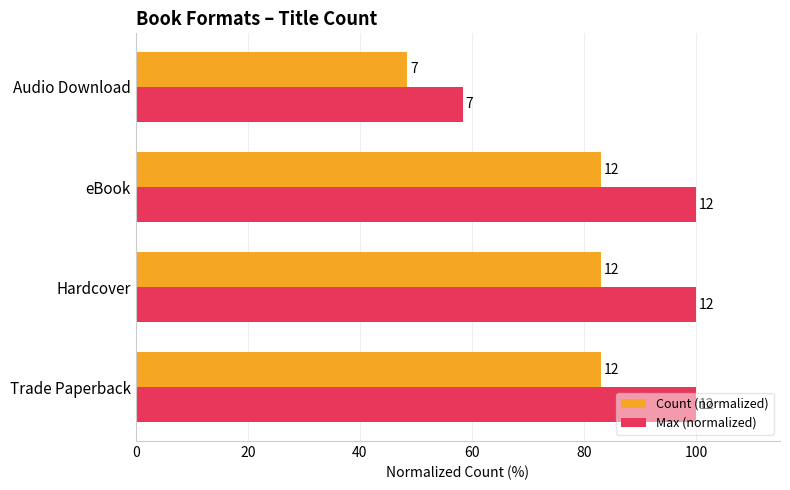

What is the maximum value for Max (normalized)?

100.0